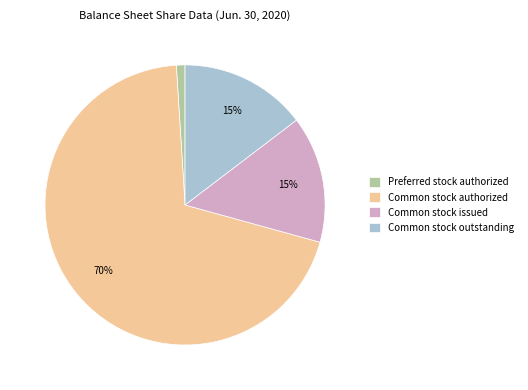

To the nearest percent, what is the average slice percentage?

25%